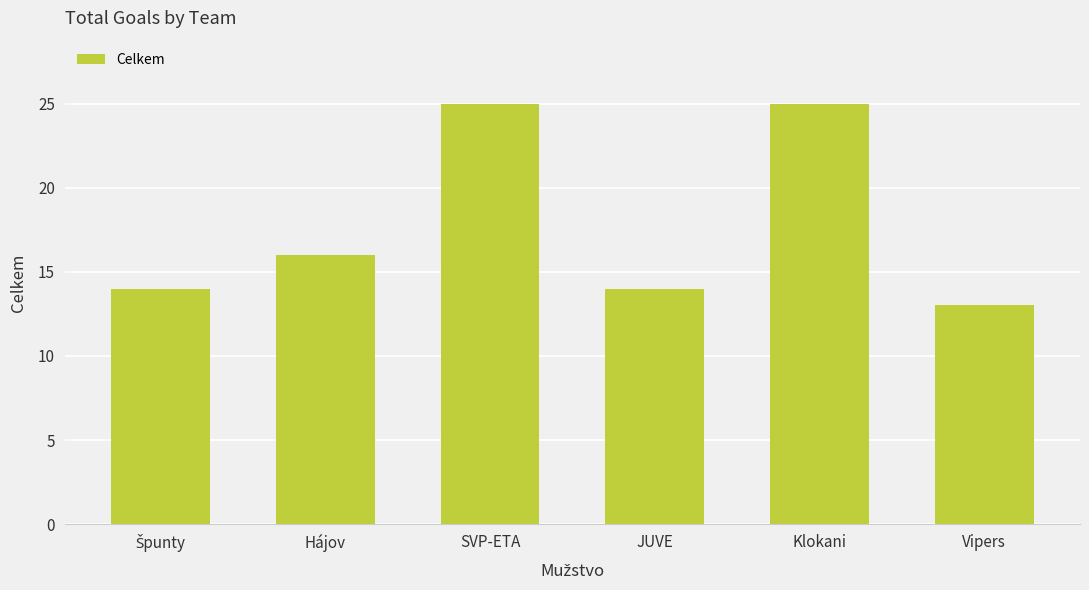

The value at Vipers is 13. True or false?

True